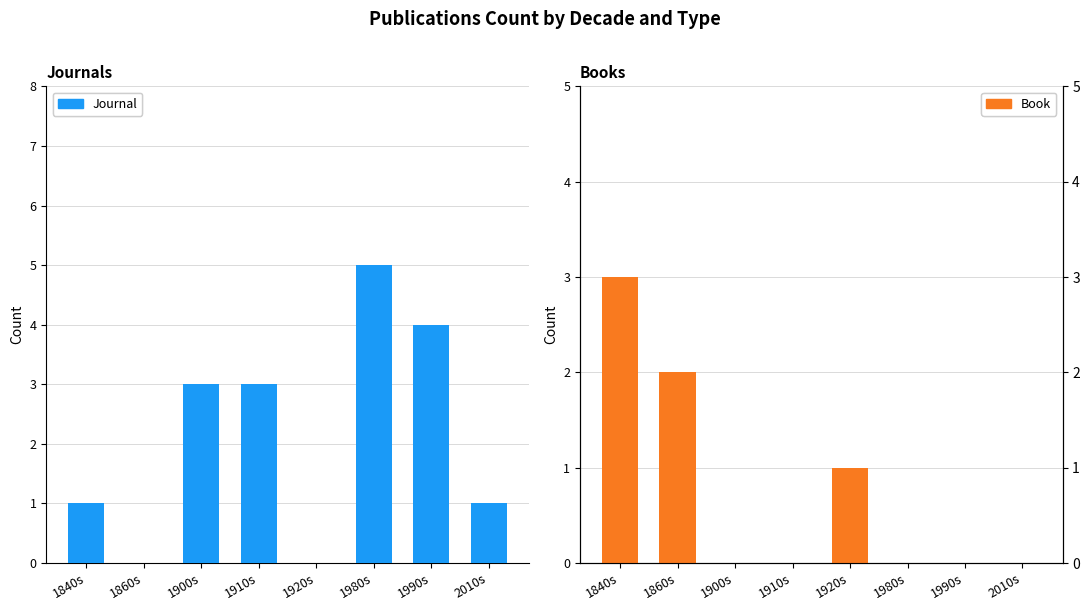

Rank the series at 1910s from lowest to highest value.

Book, Journal